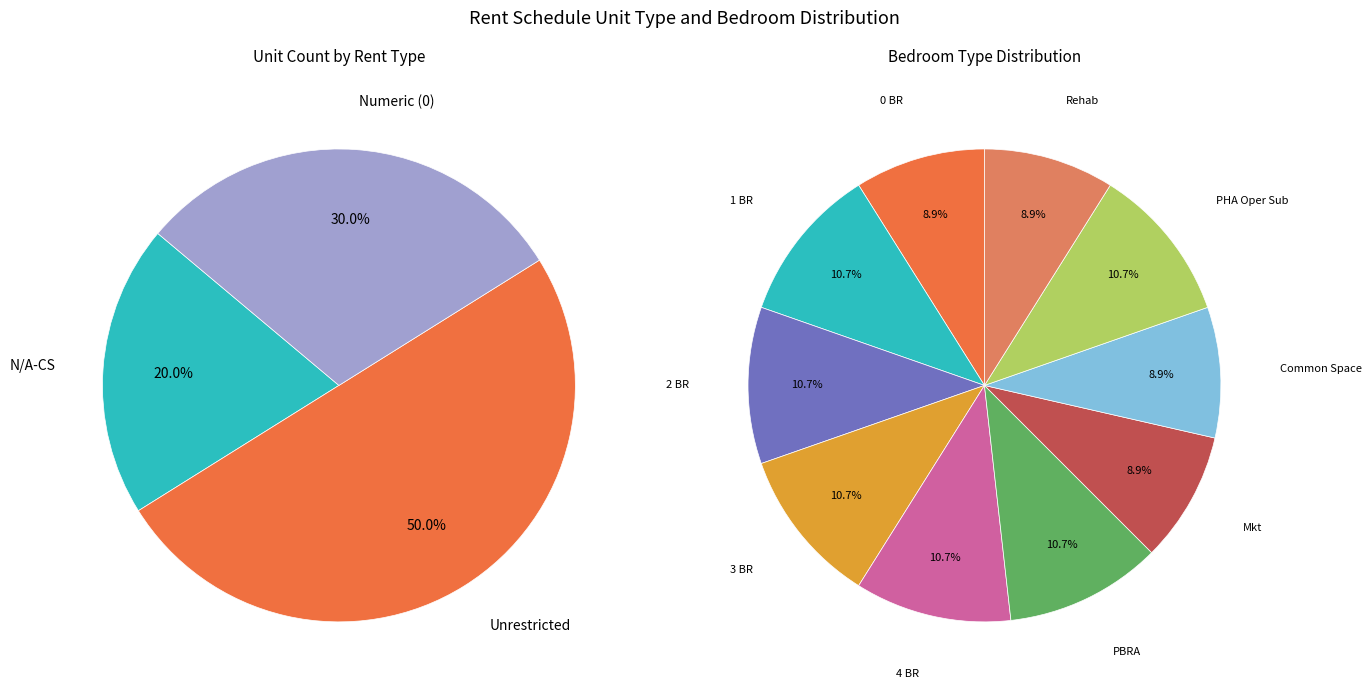

How much of the chart is everything except 0?

100.0%